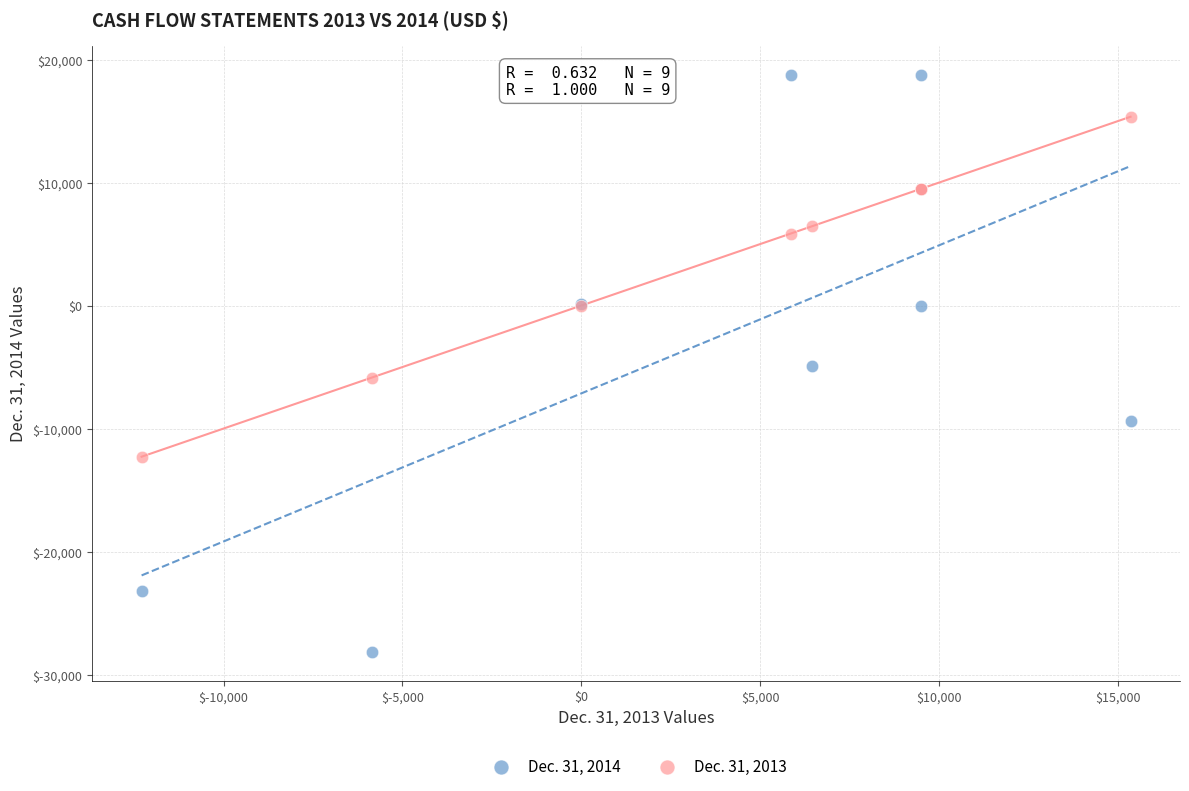

Which series reaches the minimum Y coordinate?

Dec. 31, 2014